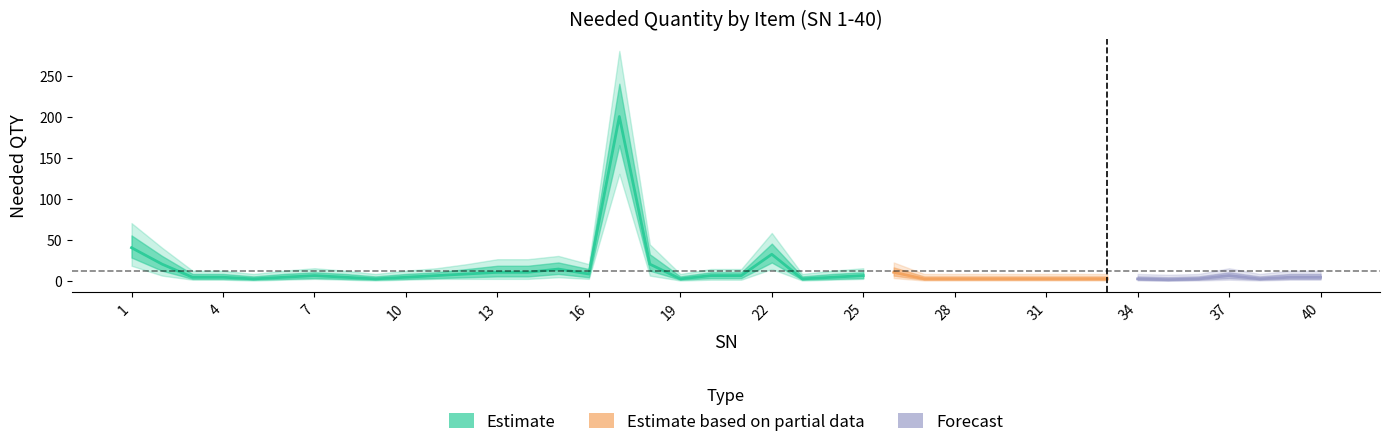

True or false: QTY_lower1 and Needed QTY cross at least once.

False